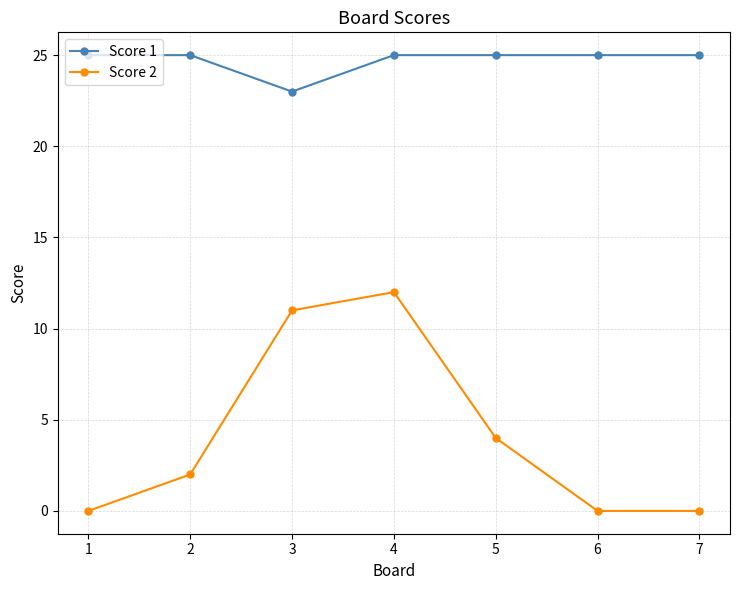

Count the Score 1 values in the range 25 to 26.

6